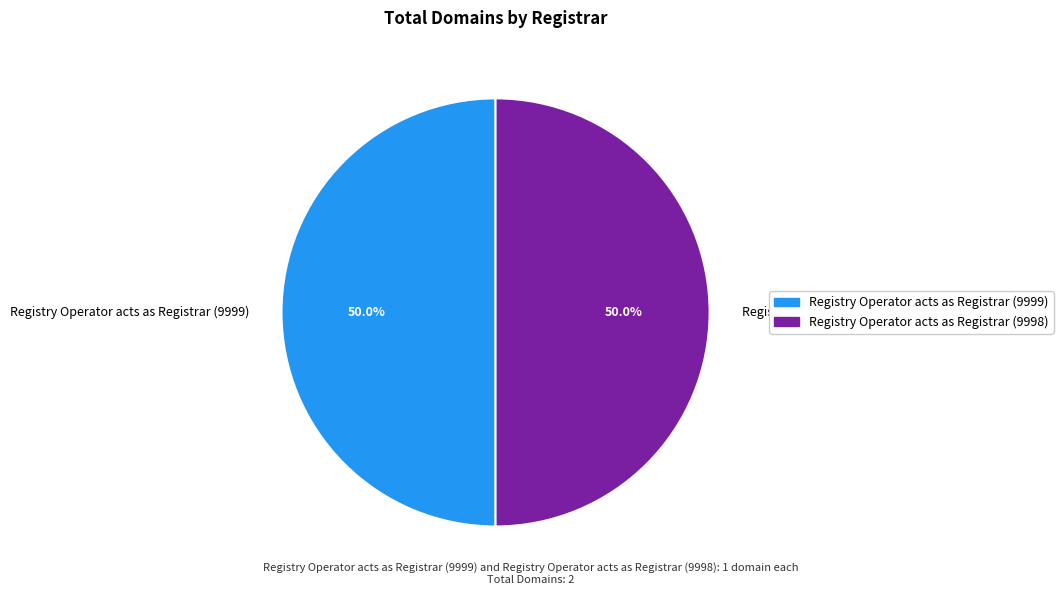

Is the sum of Registry Operator acts as Registrar (9998) and Registry Operator acts as Registrar (9999) greater than half?

Yes